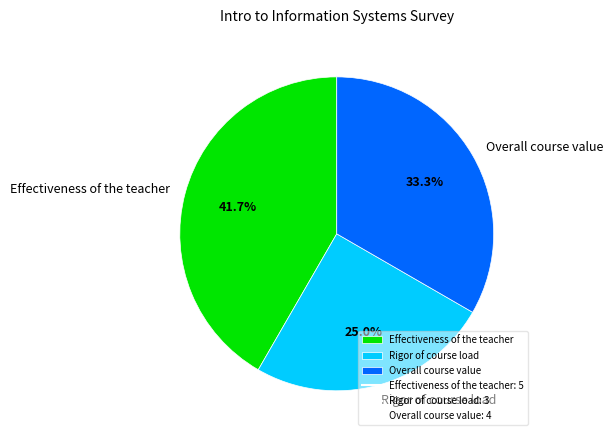

True or false: Effectiveness of the teacher accounts for 35% of the total.

False